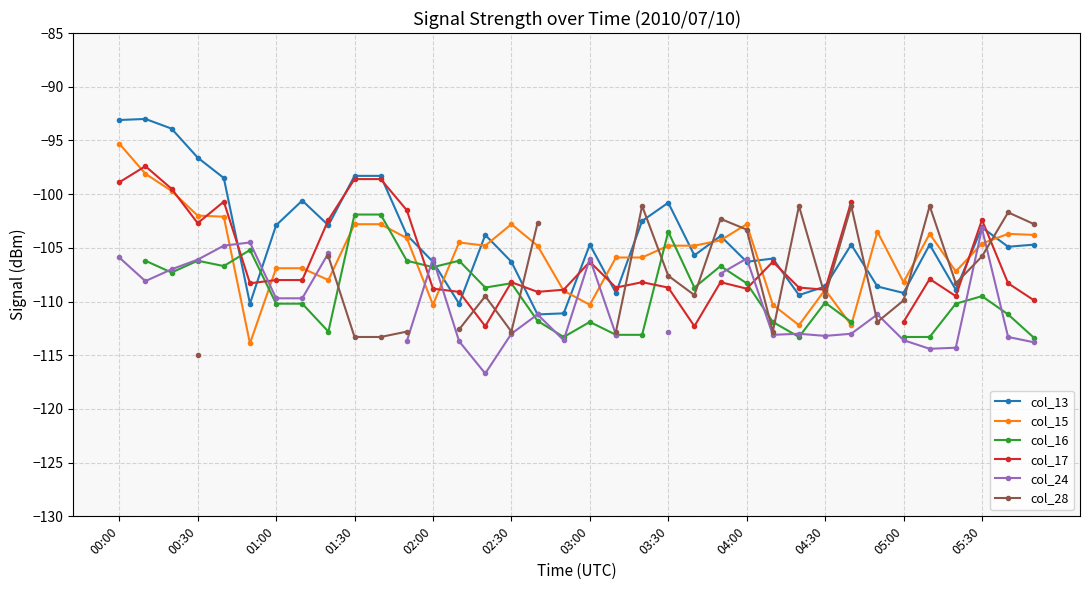

Does the chart display data point markers on the line(s)?

Yes